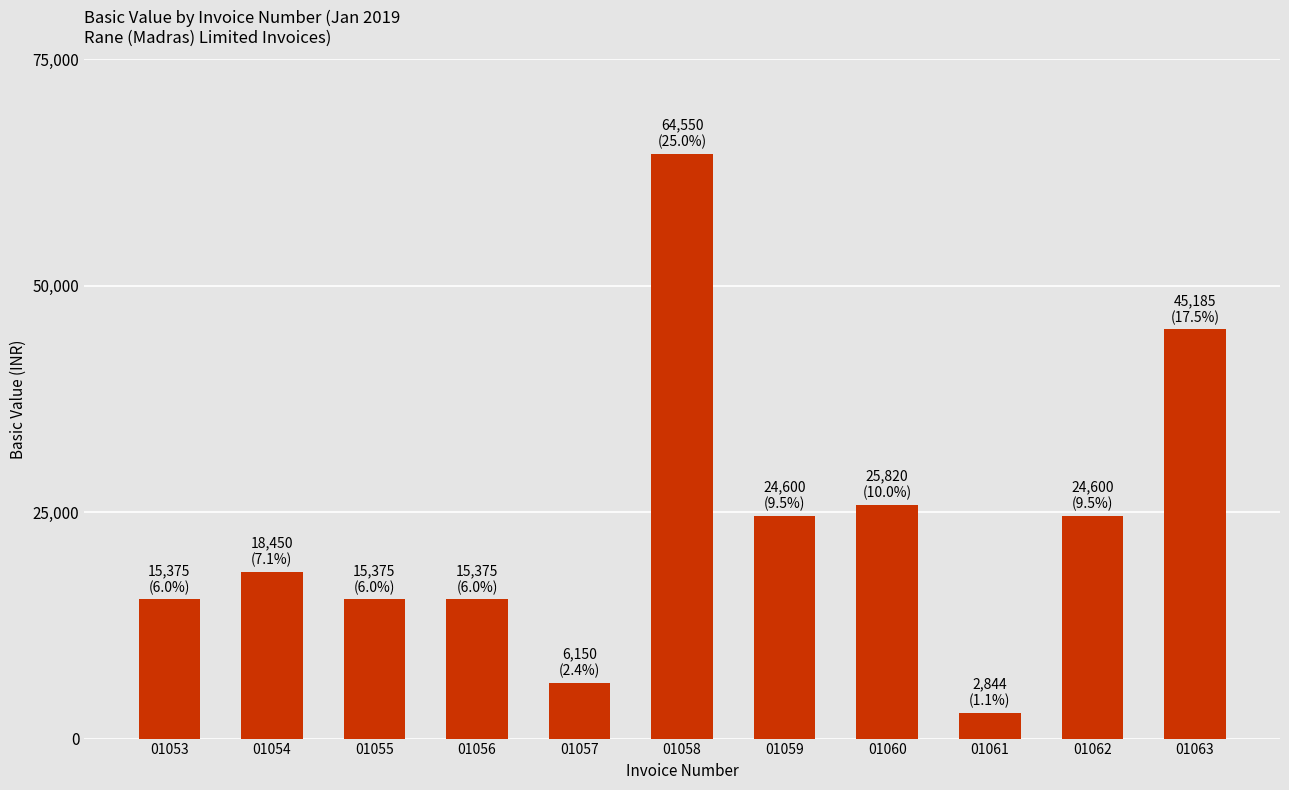

The value at 01060 is 13639. True or false?

False